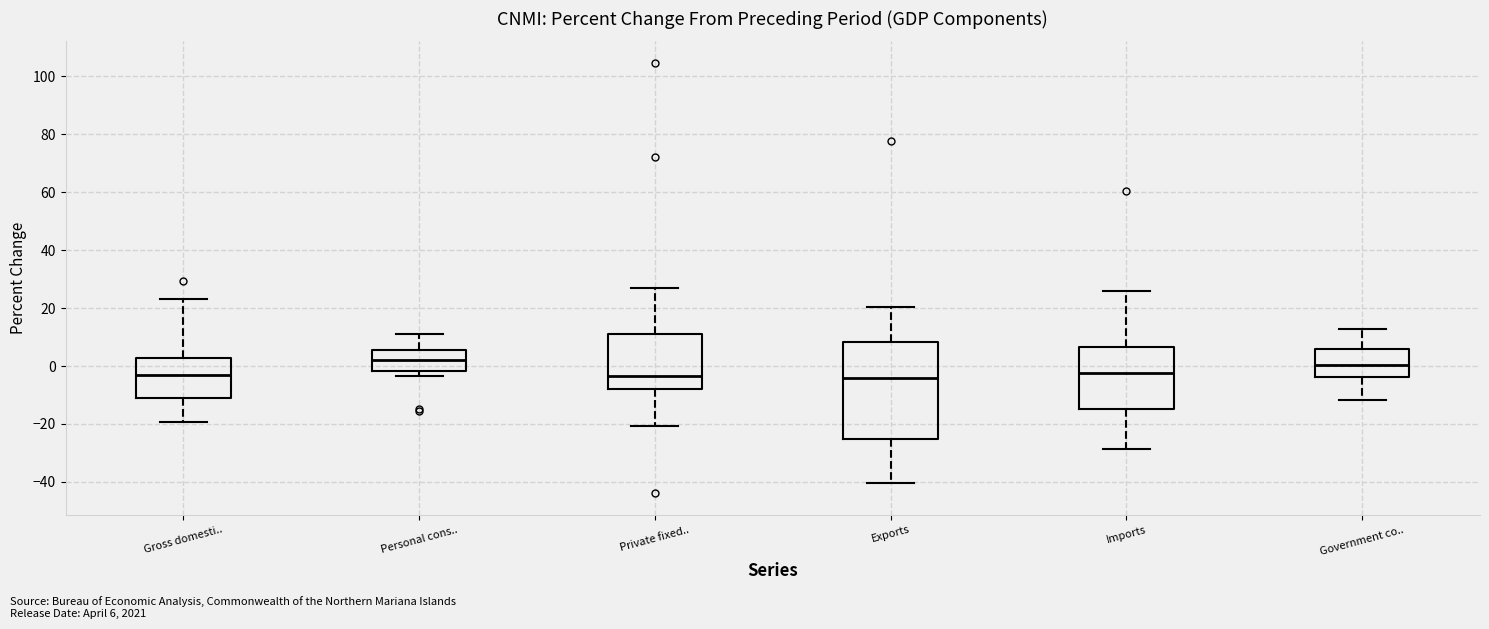

Which box has the highest median line?

Personal cons..